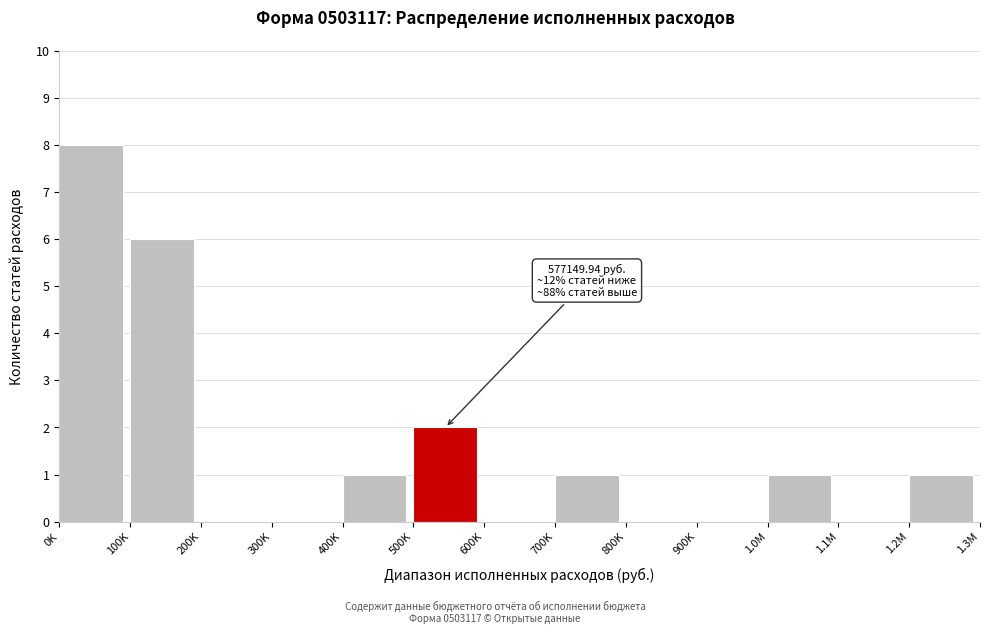

Reading right to left, transcribe all the data shown in this chart.

1.2M=1	1.1M=0	1.0M=1	900K=0	800K=0	700K=1	600K=0	500K=2	400K=1	300K=0	200K=0	100K=6	0K=8